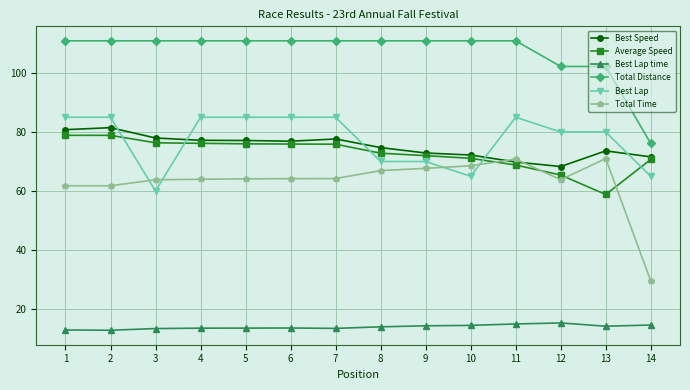

True or false: Best Lap and Best Lap time intersect in this chart.

False